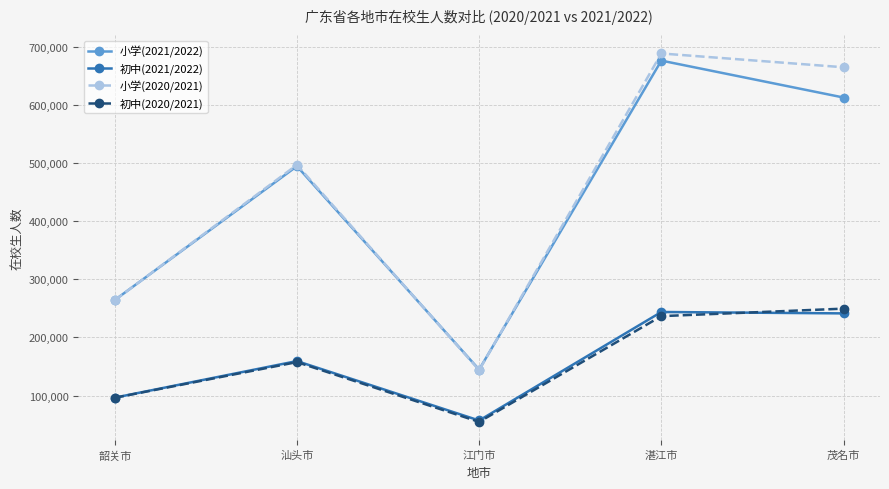

How many distinct data groups are displayed?

4